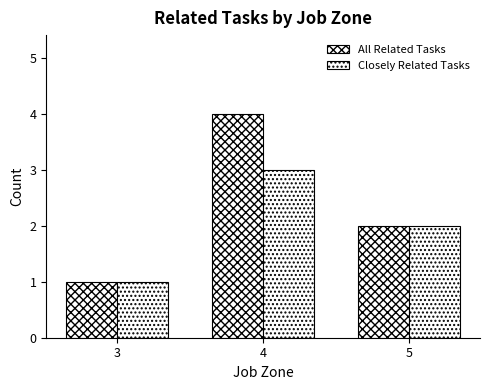

What is the sum of the All Related Tasks values at 3 and 5?

3